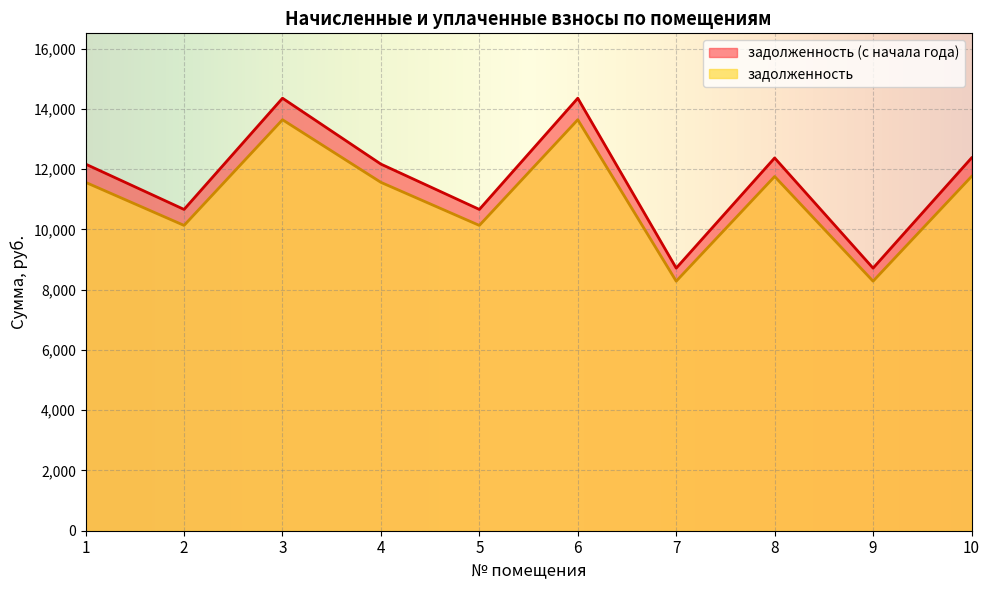

What is the value of the задолженность (с начала года) point at the 2nd from the left?

10665.7